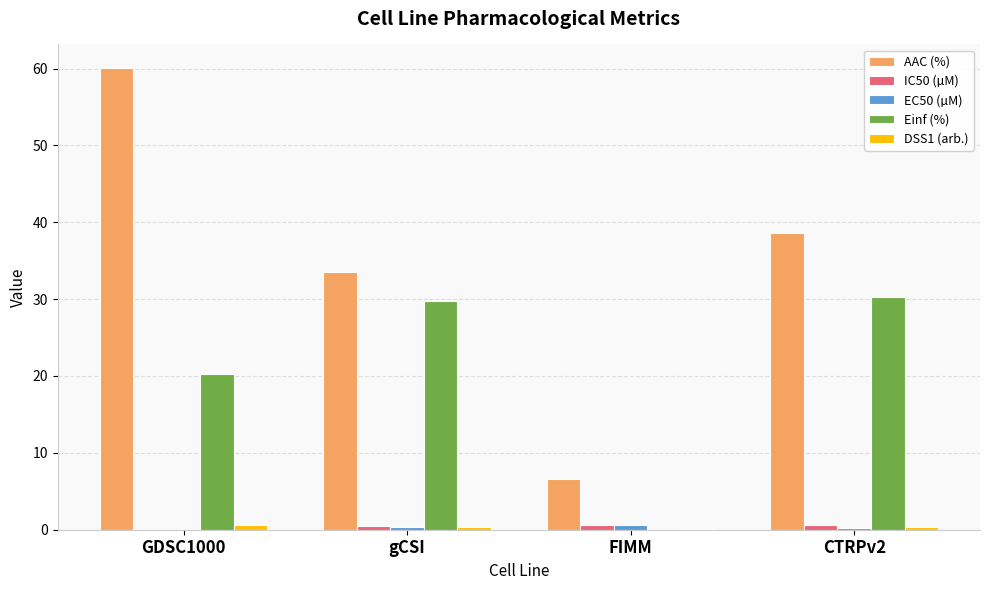

At which label does AAC (%) first exceed 38?

GDSC1000